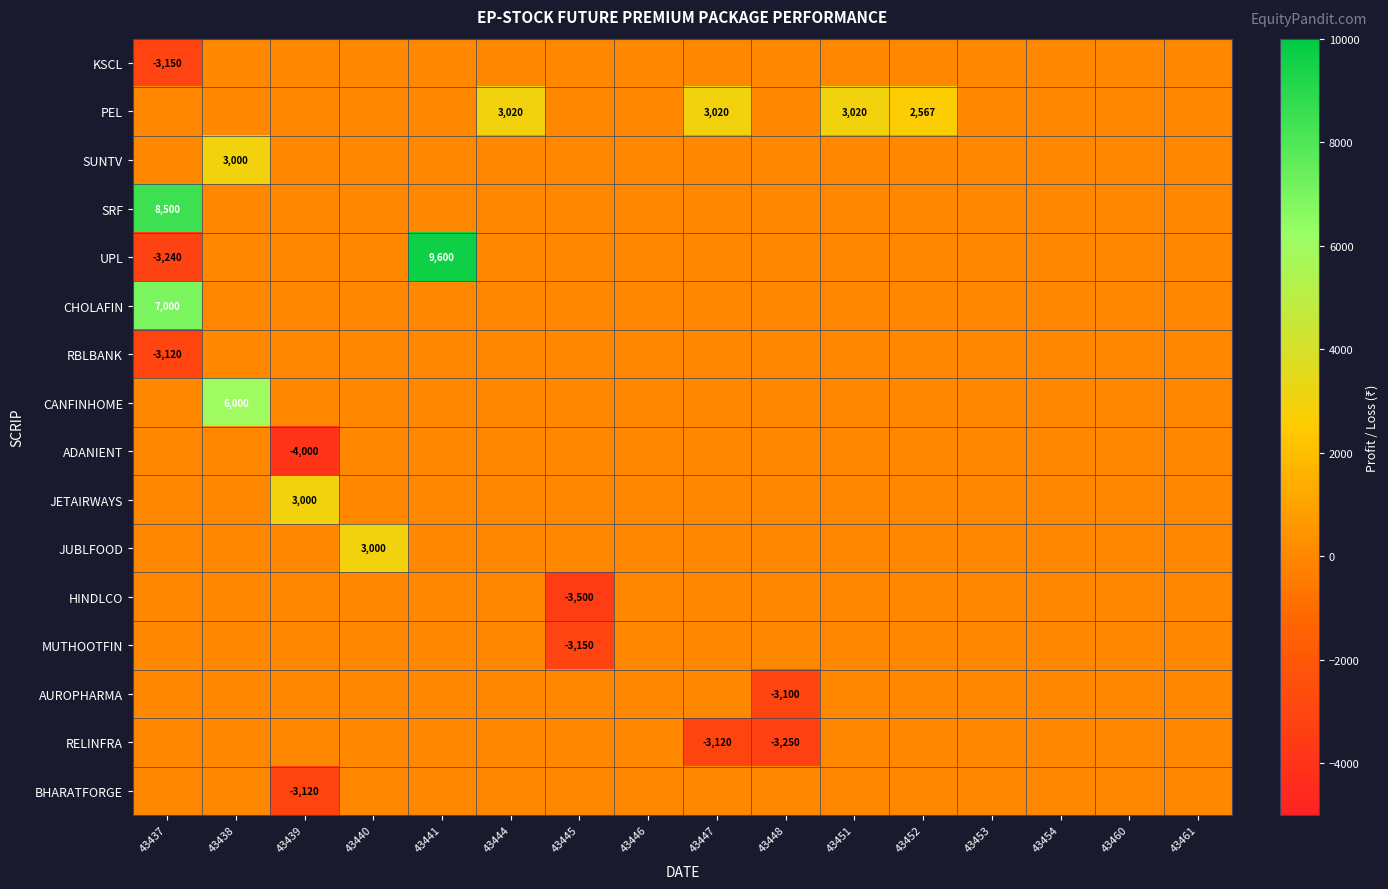

At how many categories does at least one series exceed -2092?

16